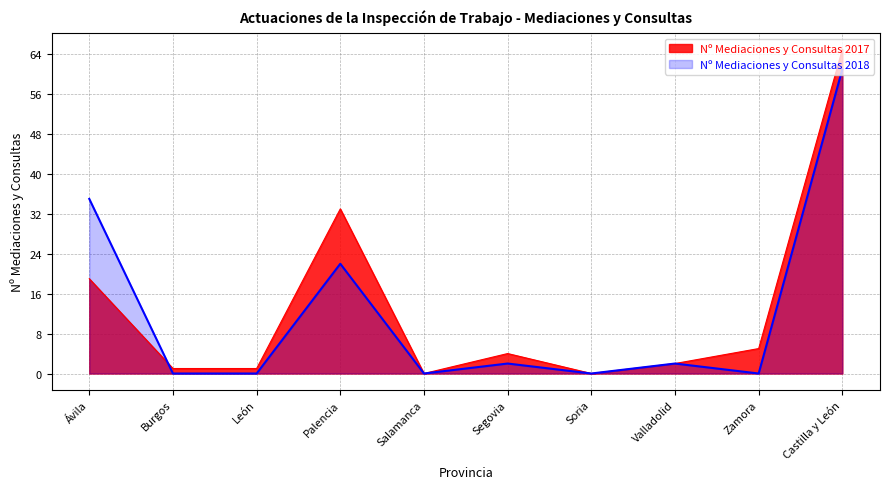

Rank the series at Segovia from highest to lowest value.

Nº Mediaciones y Consultas 2017, Nº Mediaciones y Consultas 2018